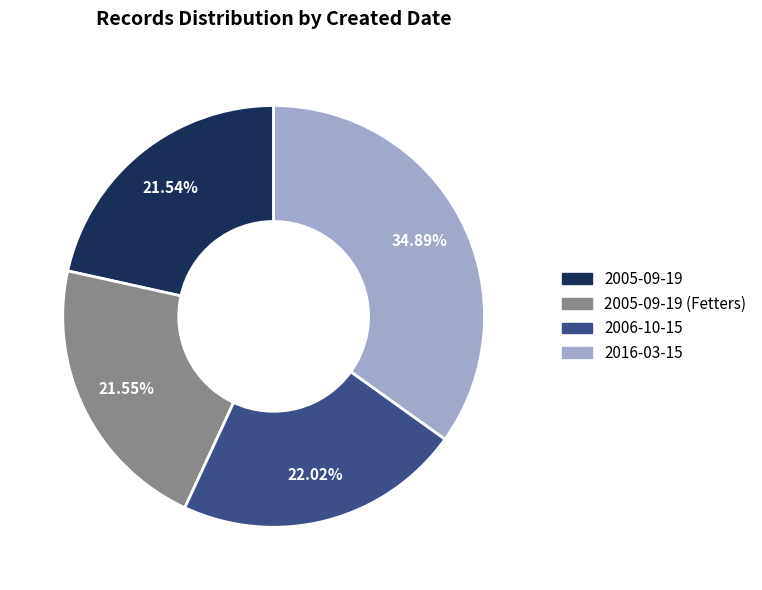

Is there a majority slice in this chart?

No